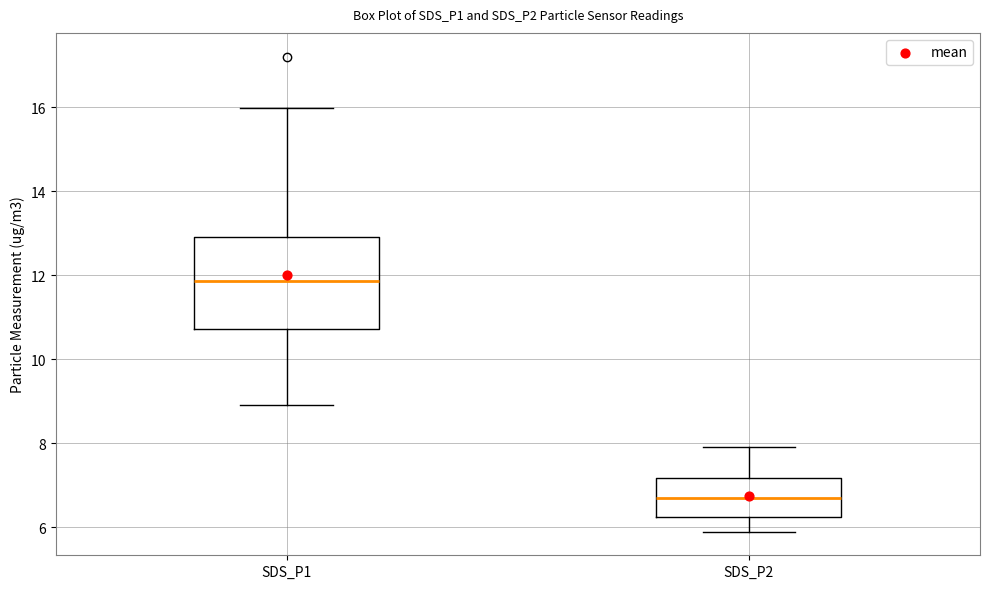

Reading left to right, transcribe this box plot: for each box, give where its median line is, the range the box spans, and where its two whiskers end, as read against the y-axis. The values are not printed on the chart, so give them approximately, as read against the axis.

SDS_P1: median 11.8, box 10.8 to 13.0, whiskers 9.0 to 16.0
SDS_P2: median 6.6, box 6.2 to 7.2, whiskers 6.0 to 8.0